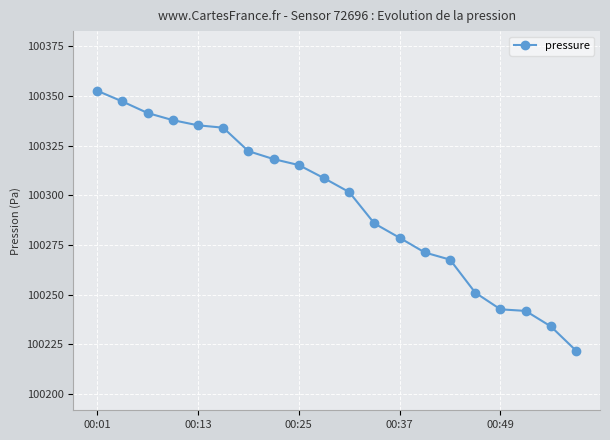

What is the value of the 11th point from the left?

100301.6